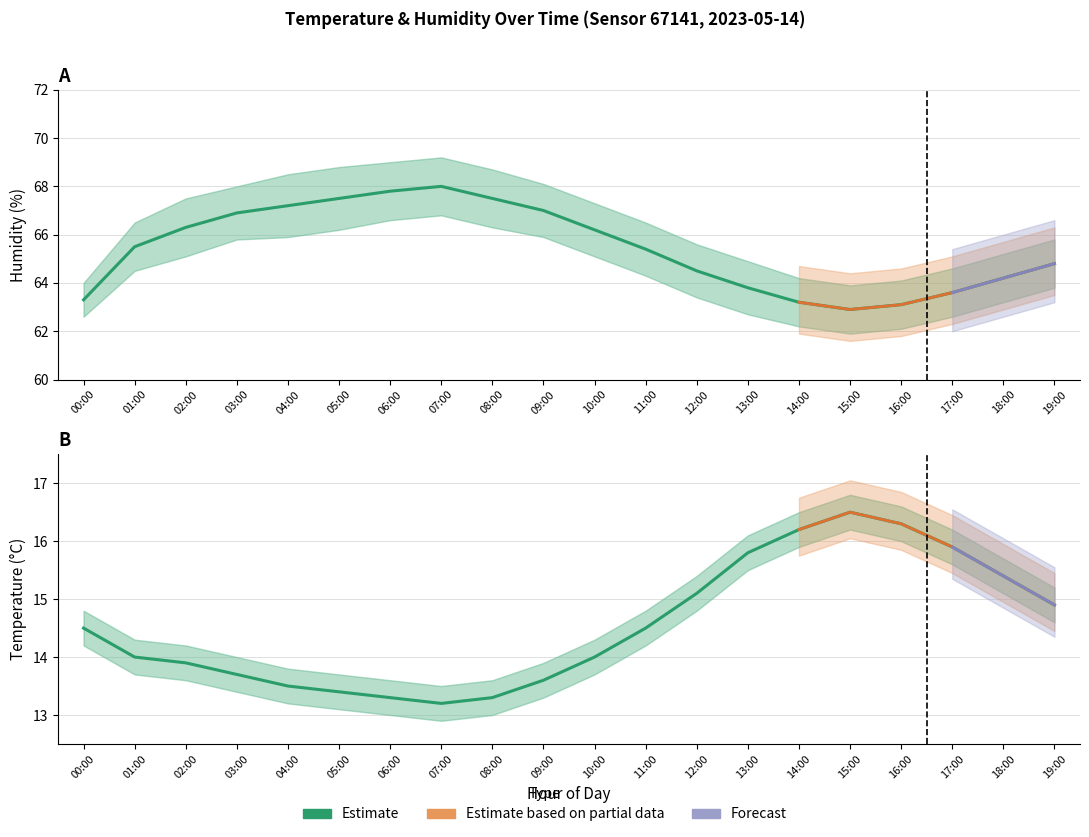

Rank the categories by value from highest to lowest.

15:00, 16:00, 14:00, 17:00, 13:00, 18:00, 12:00, 19:00, 00:00, 11:00, 01:00, 10:00, 02:00, 03:00, 09:00, 04:00, 05:00, 06:00, 08:00, 07:00